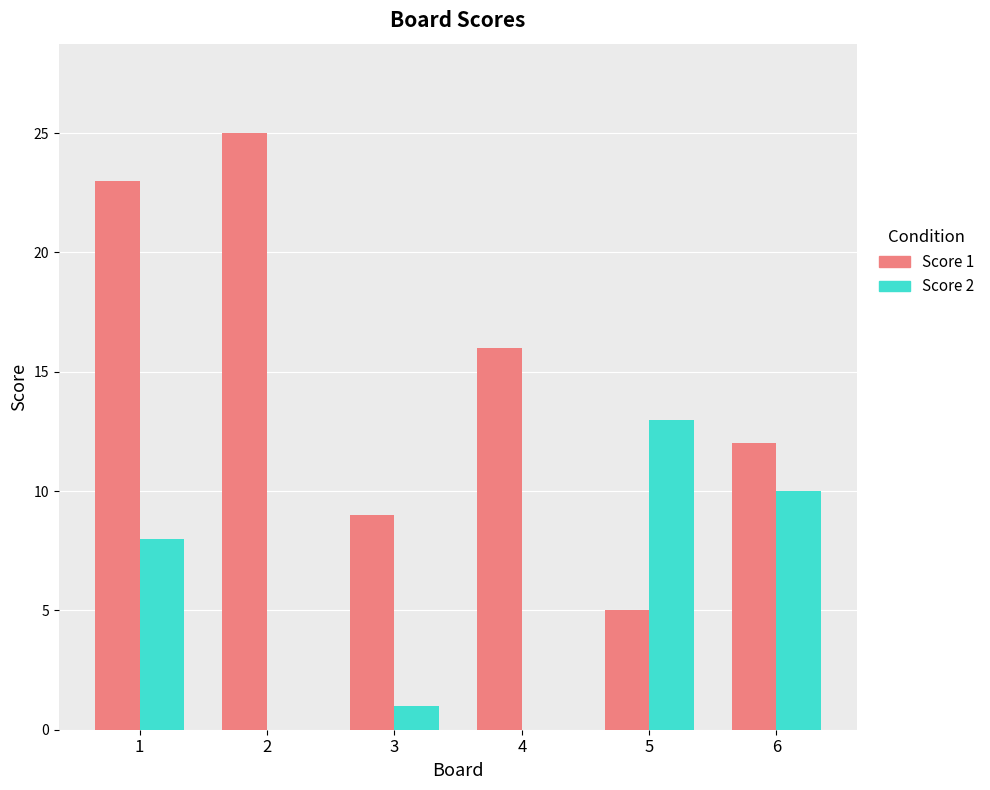

Which series changed the most between 3 and 4?

Score 1